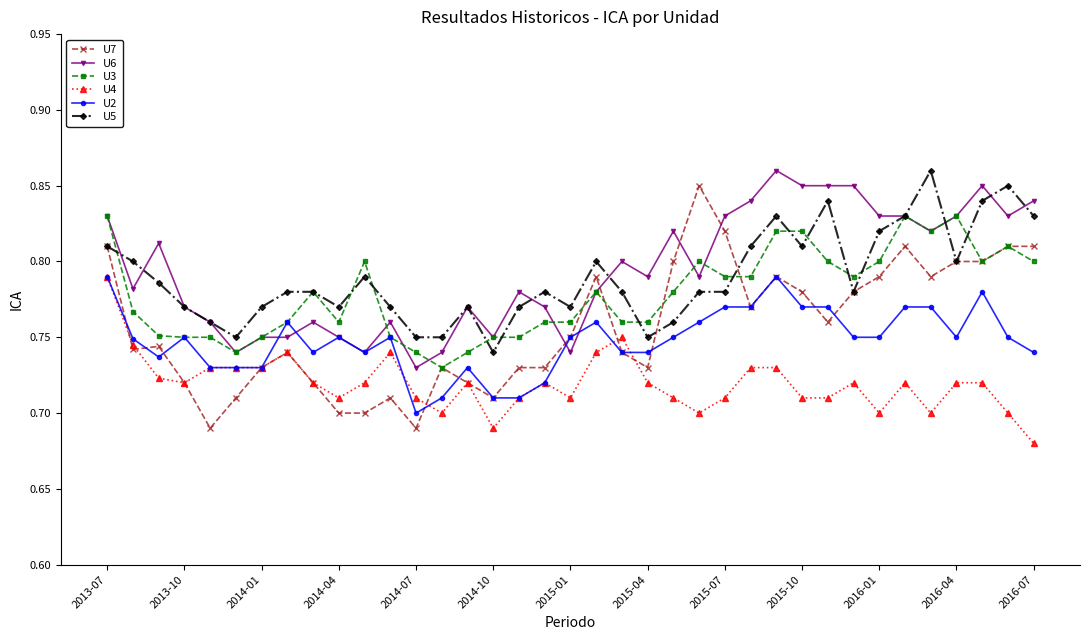

What is the difference between the second highest and second lowest values in the U6 series?

0.1